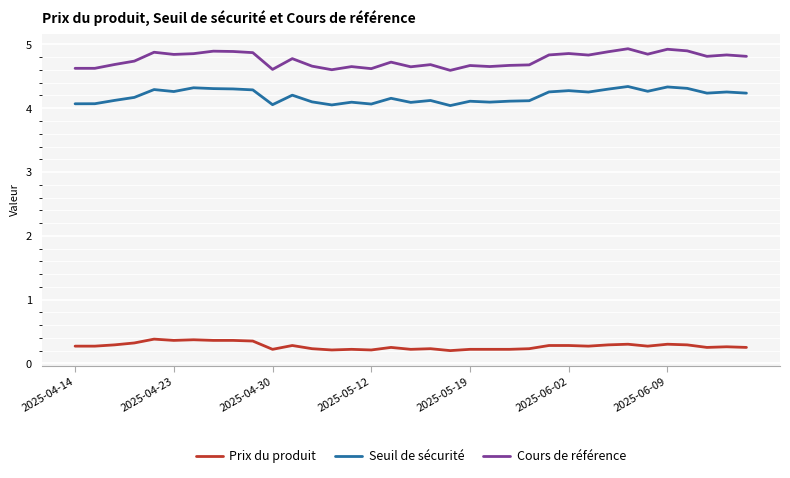

True or false: Seuil de sécurité has more than 0 interior local peaks.

True